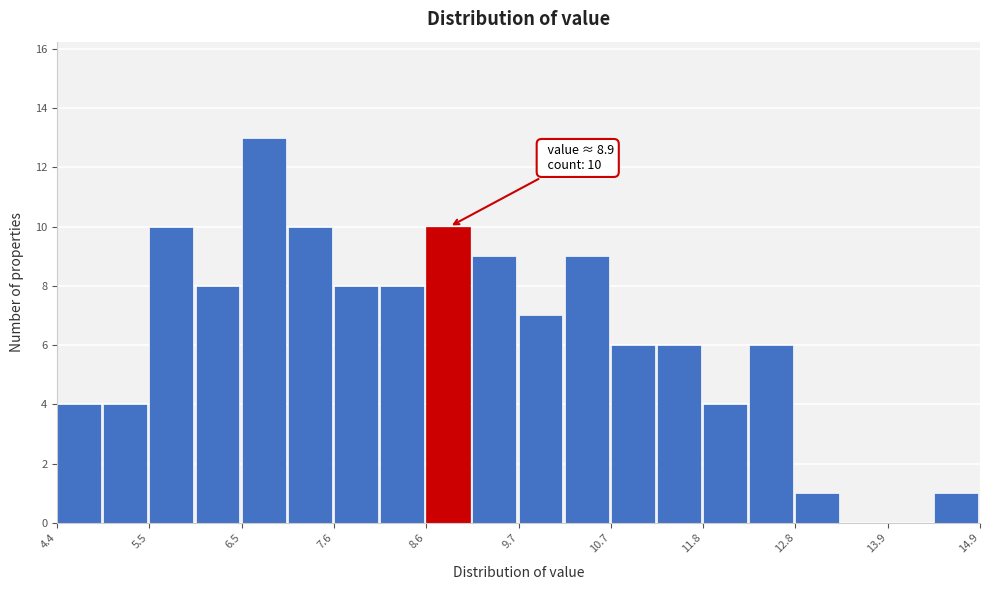

Around what value on the x-axis is the tallest bar? Give the approximate position of its centre, as read against the axis.

6.8